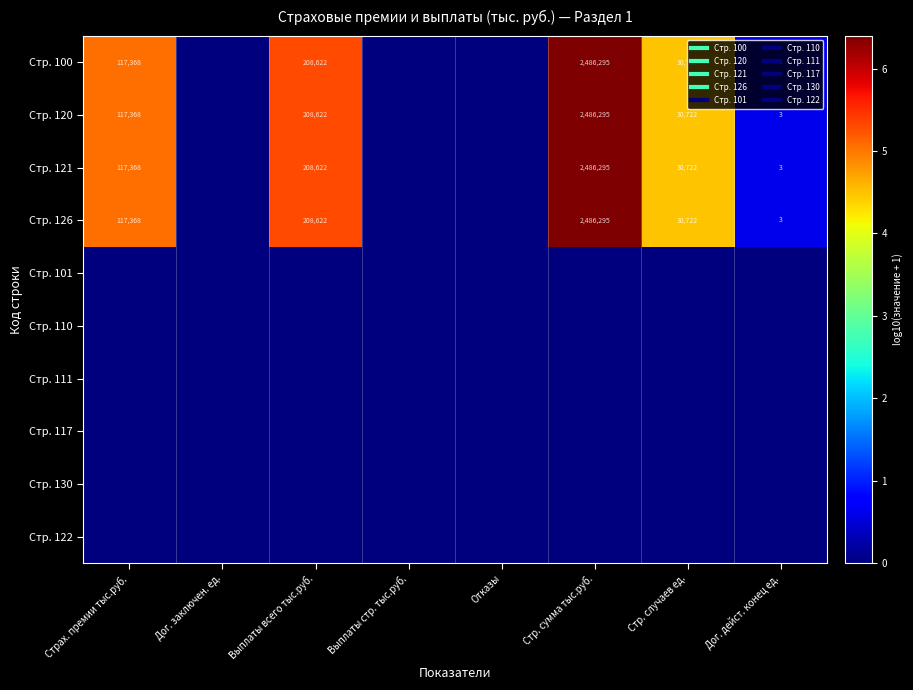

Which series has the largest total across all categories?

Стр. 100